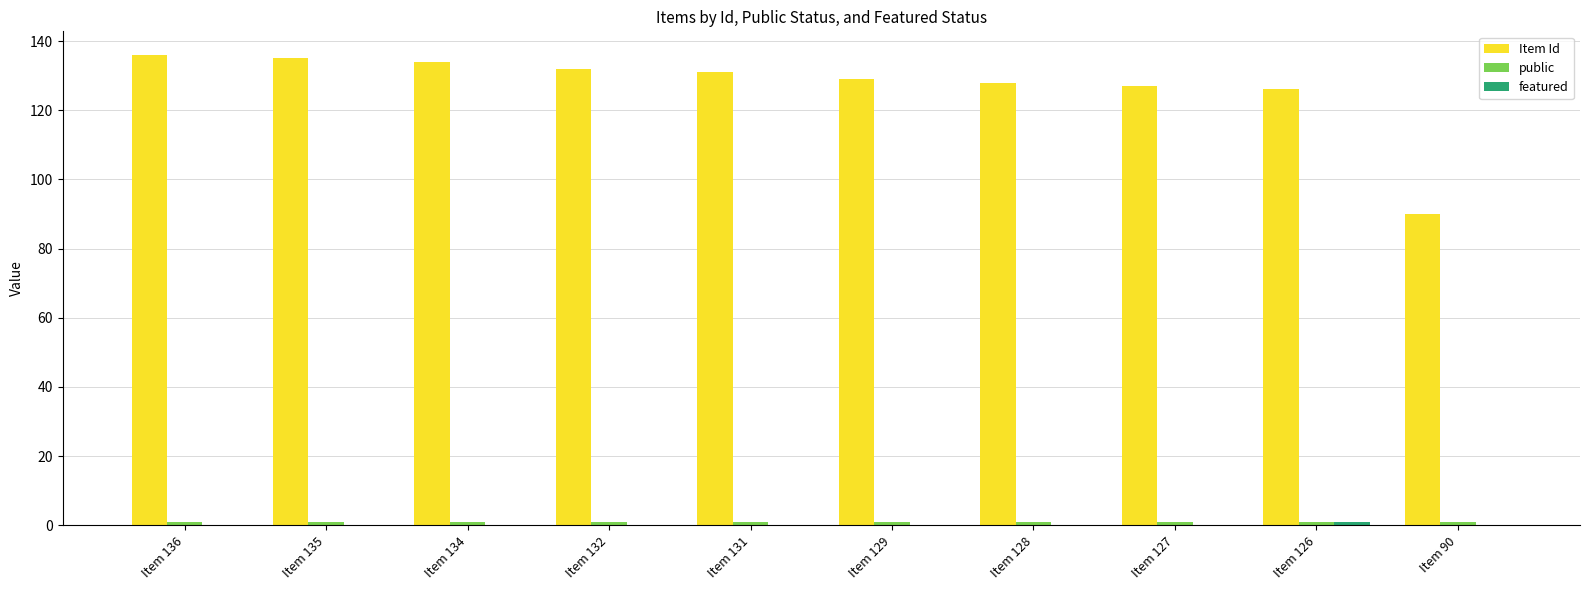

What is the maximum value shown in the chart?

136